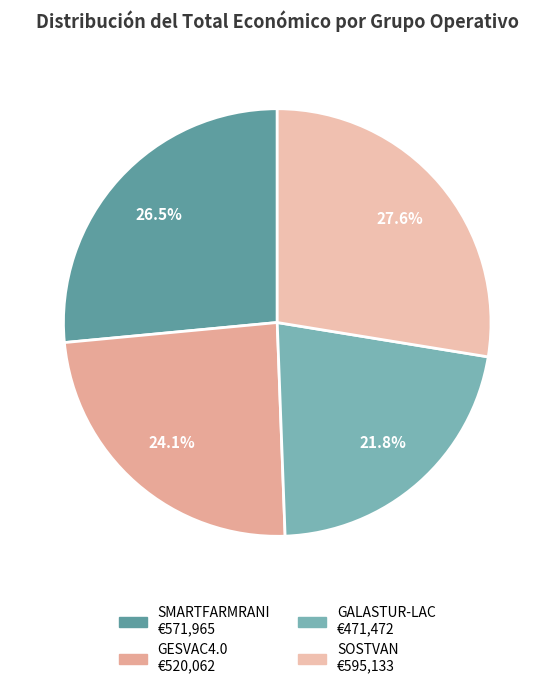

Which category has the smallest portion of the pie?

GALASTUR-LAC